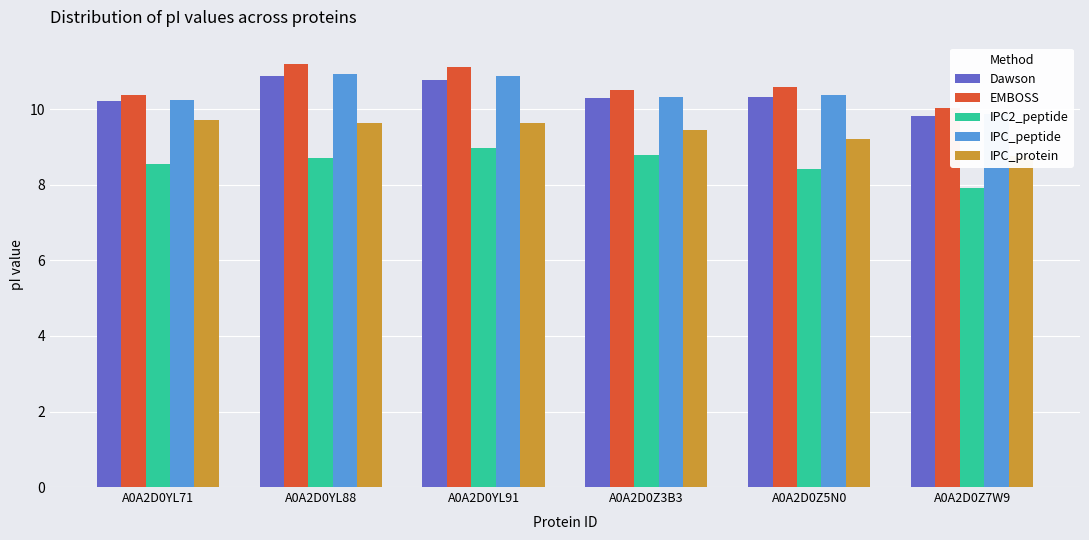

At which label does Dawson first exceed 10?

A0A2D0YL71